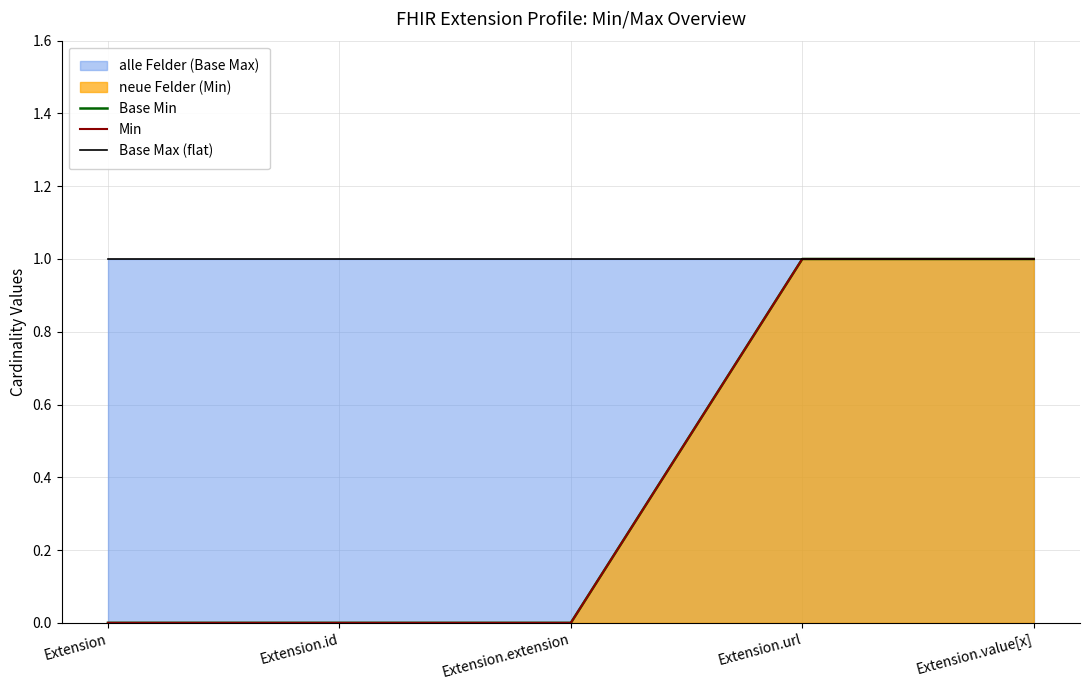

At how many categories does at least one series exceed 0?

5